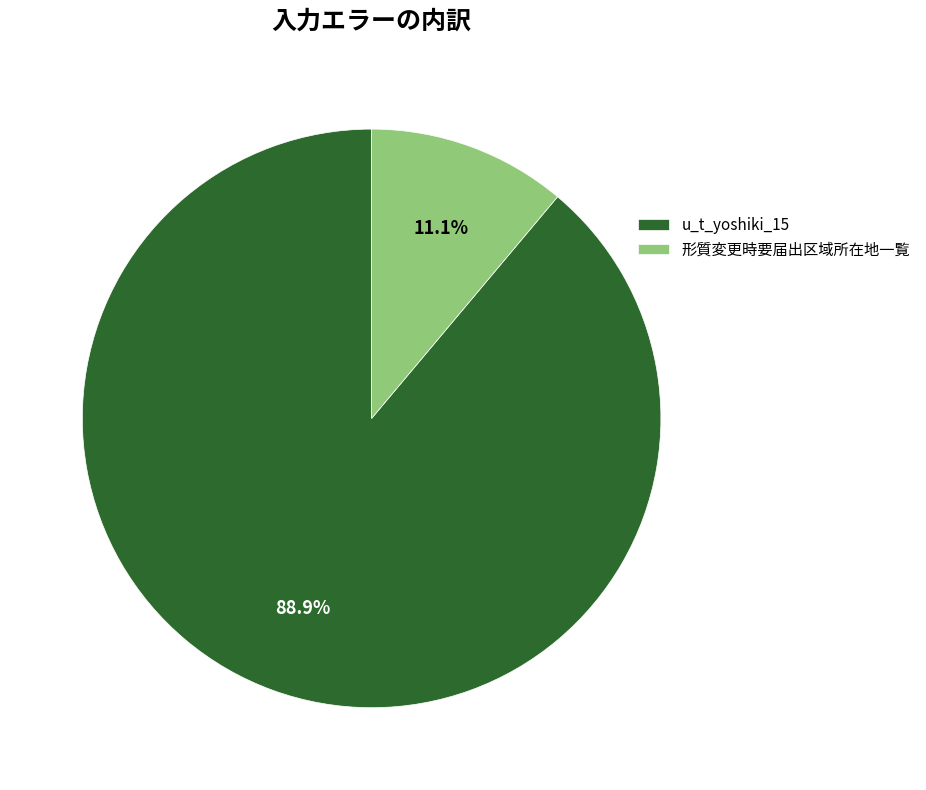

What is the total percentage of u_t_yoshiki_15 and 形質変更時要届出区域所在地一覧?

100.0%